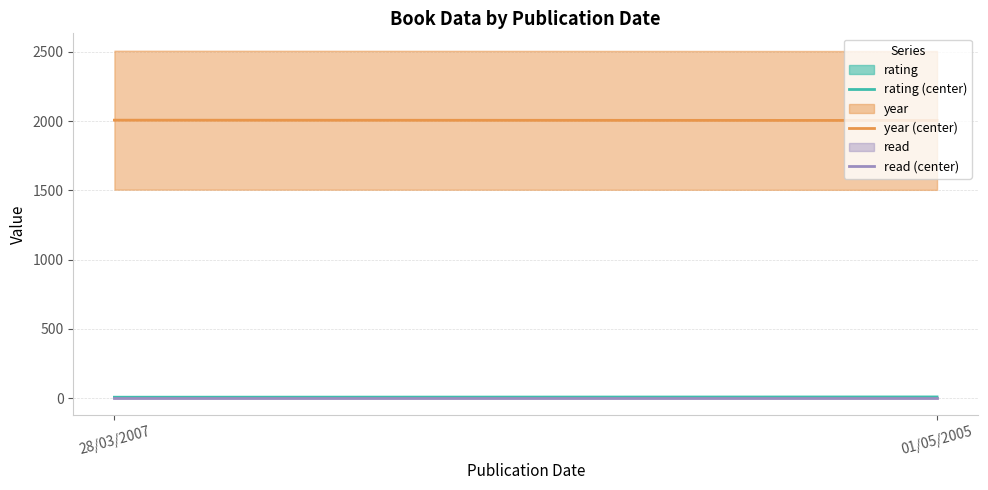

What is the sum of all rating (center) values?

14